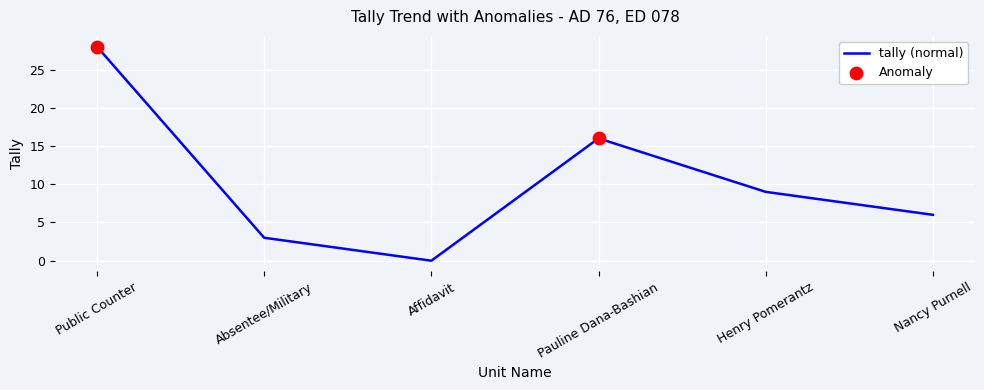

What is the change in value from Public Counter to Affidavit?

-28